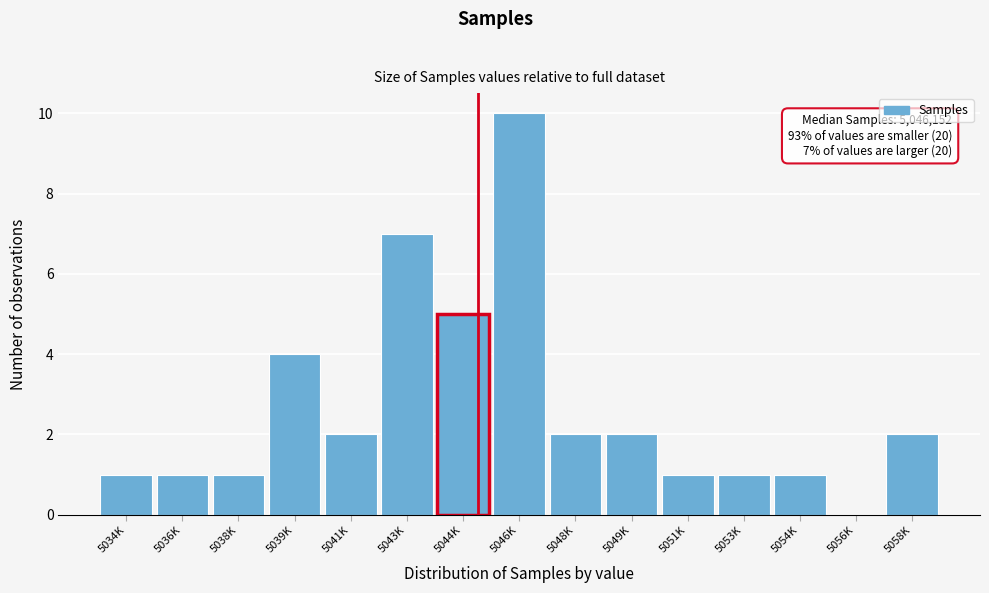

Reading left to right, what are all the values shown in this chart?

5034K=1	5036K=1	5038K=1	5039K=4	5041K=2	5043K=7	5044K=5	5046K=10	5048K=2	5049K=2	5051K=1	5053K=1	5054K=1	5056K=0	5058K=2